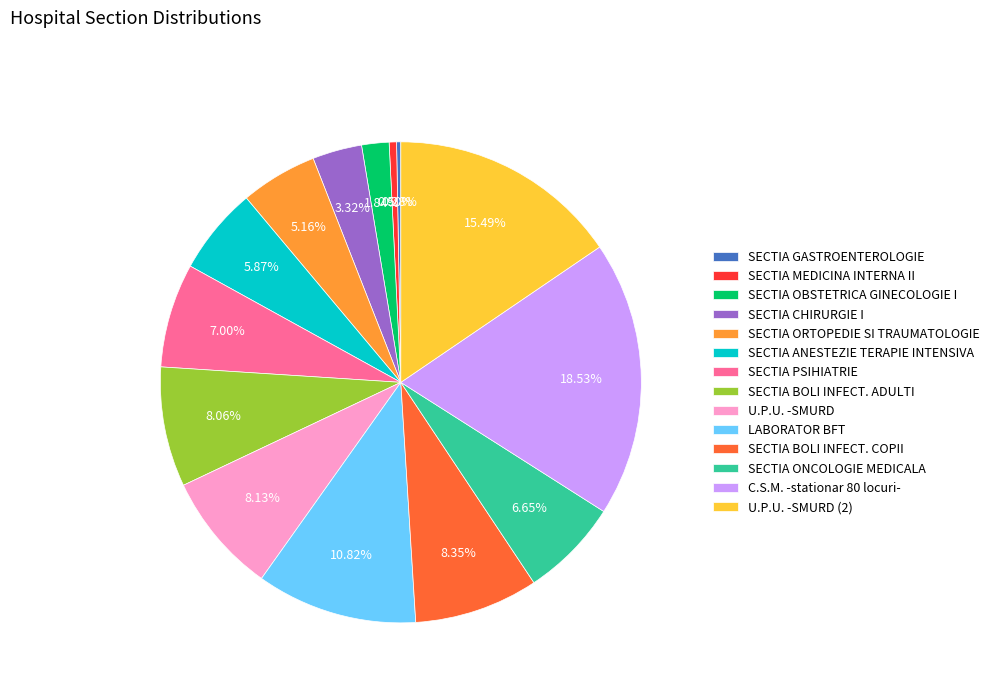

What portion of the pie excludes SECTIA PSIHIATRIE?

93.0%